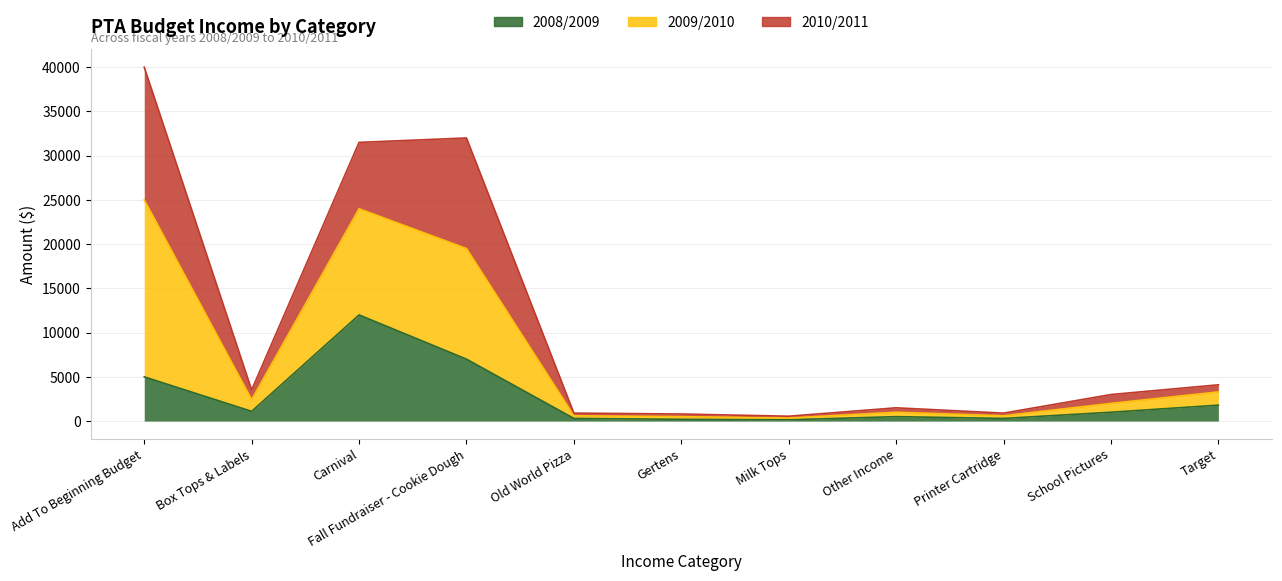

What is the label of the 9th point from the right?

Carnival